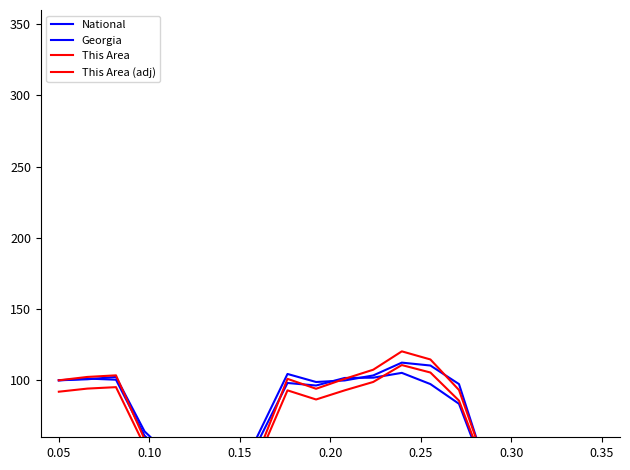

How many interior local peaks does the This Area (adj) series have?

4